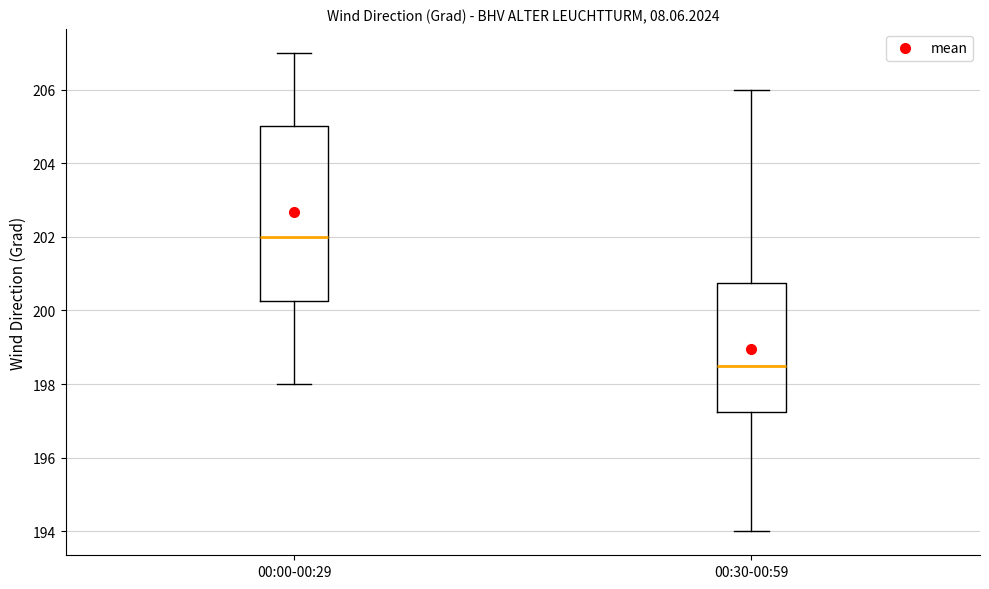

Which box's median line is the highest?

00:00-00:29